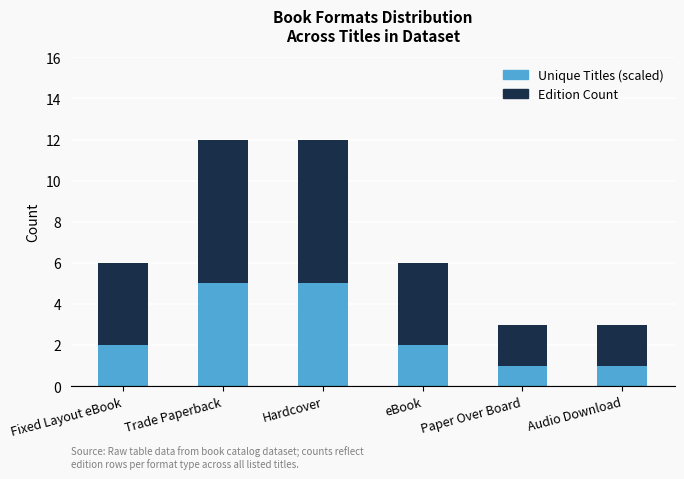

What is the difference between the maximum and minimum values in the Unique Titles (scaled) series?

4